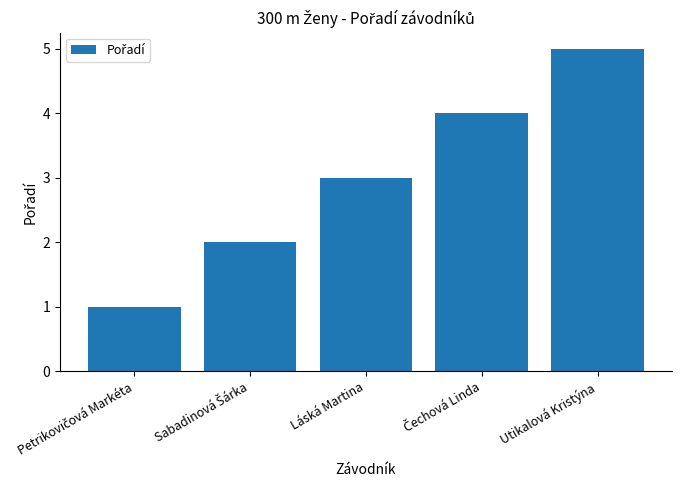

How many values are below 3?

2